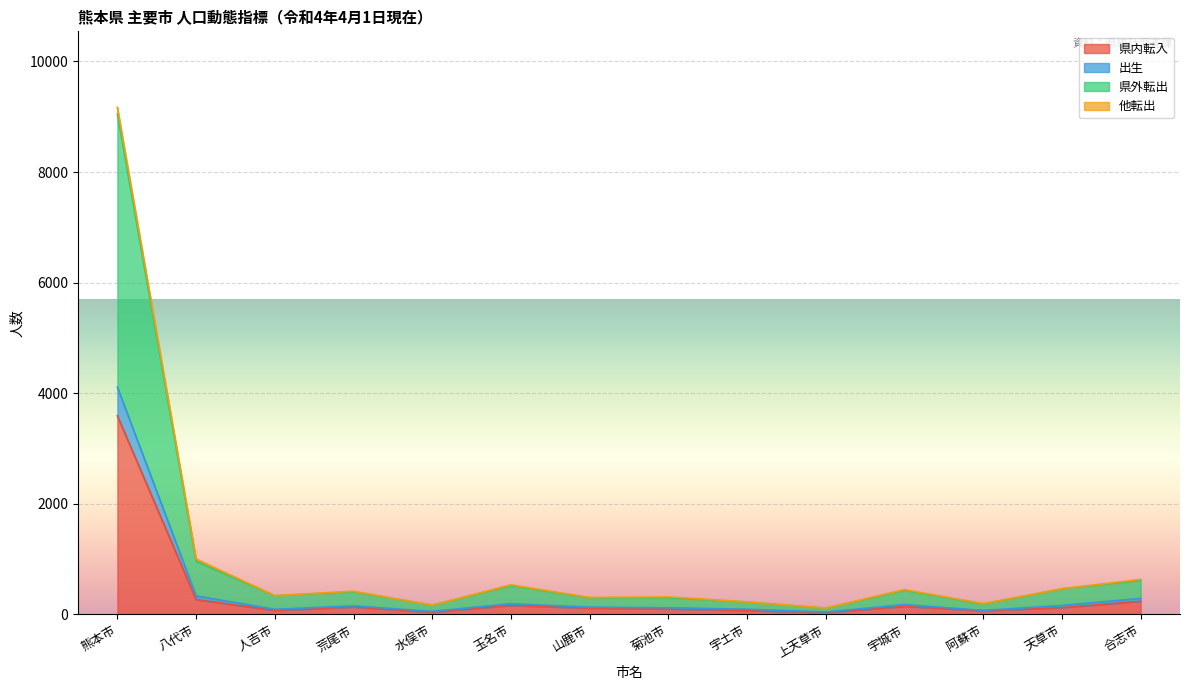

True or false: 県内転入 and 総人口 cross at least once.

False